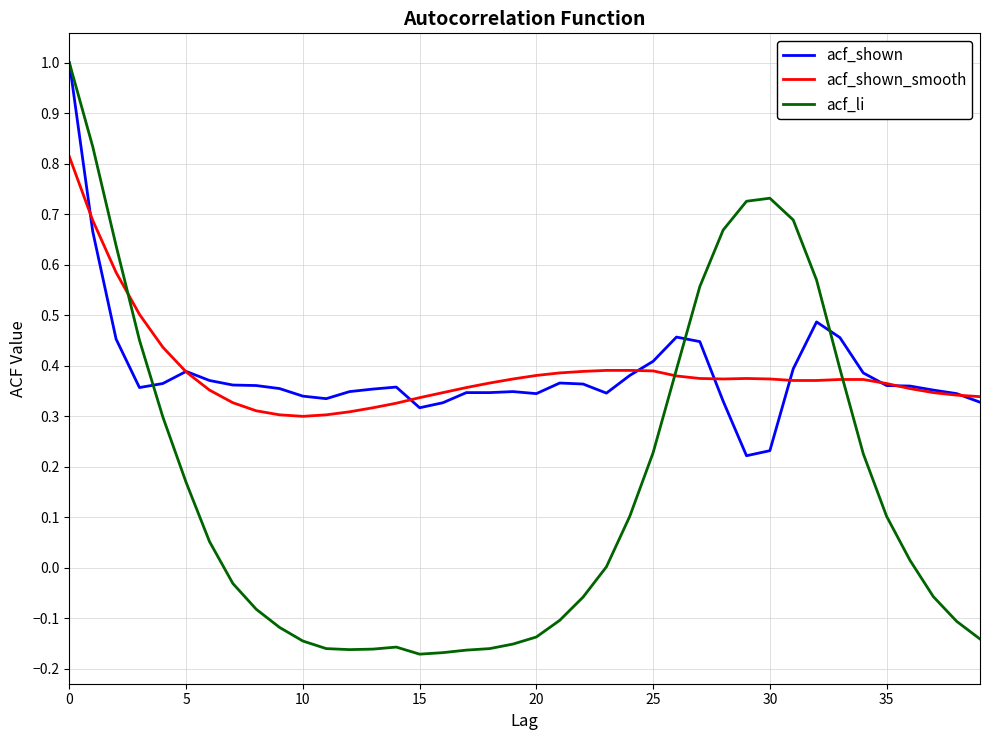

Which series has the largest range (max minus min)?

acf_li